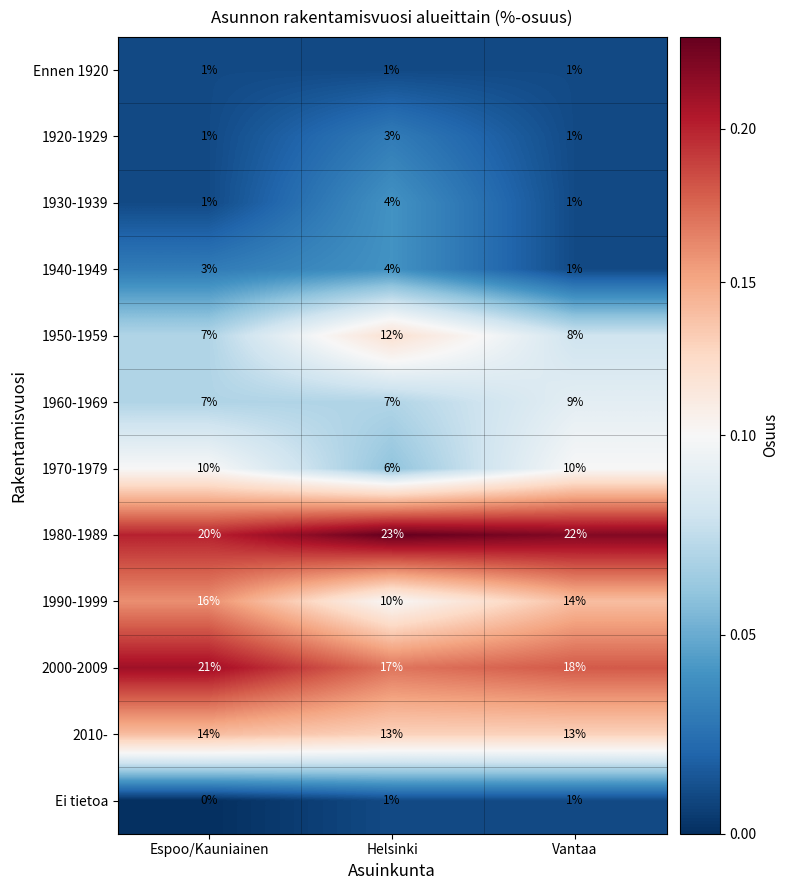

Rank the categories by 2000-2009 value from lowest to highest.

Helsinki, Vantaa, Espoo/Kauniainen